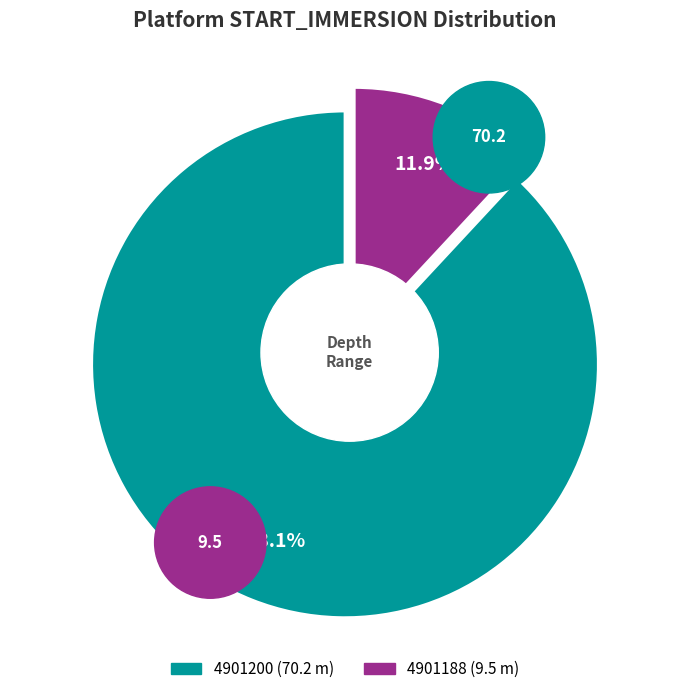

Which category accounts for the majority?

4901200